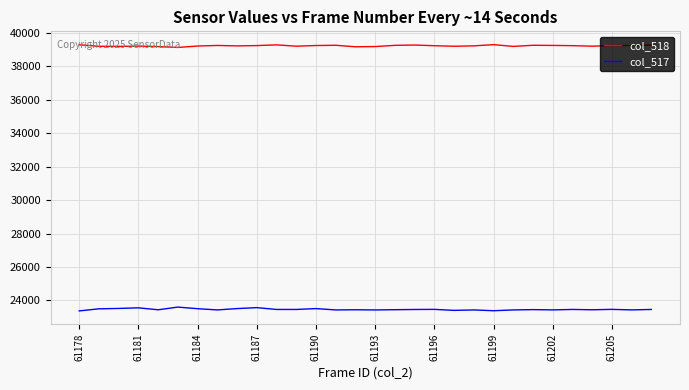

What is the minimum value shown in the chart?

23372